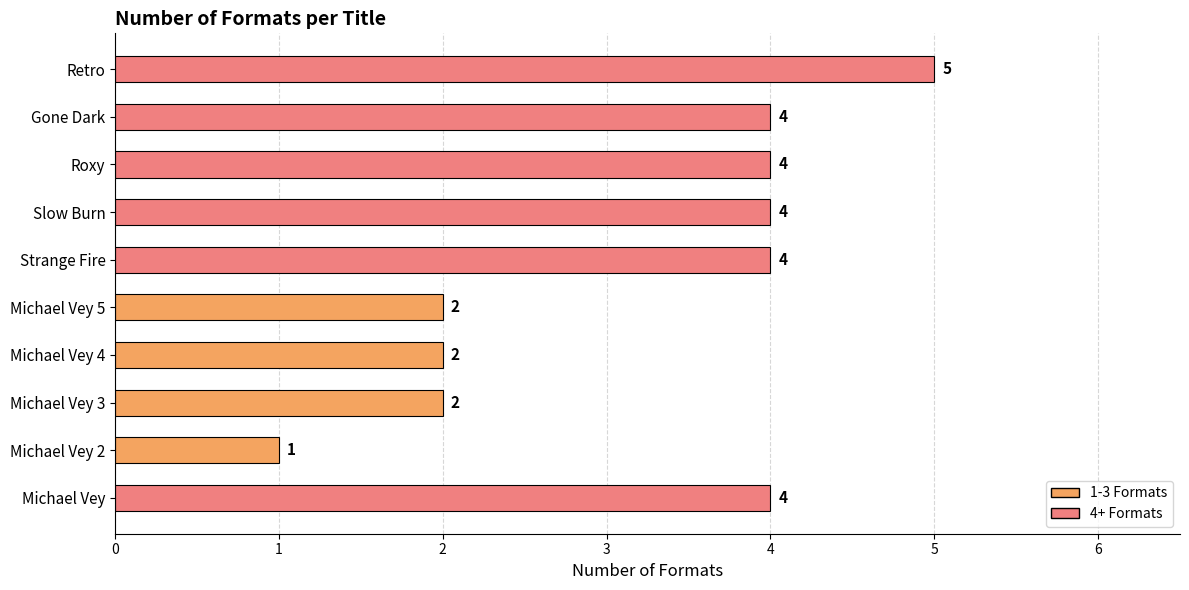

What is the sum of all values?

32